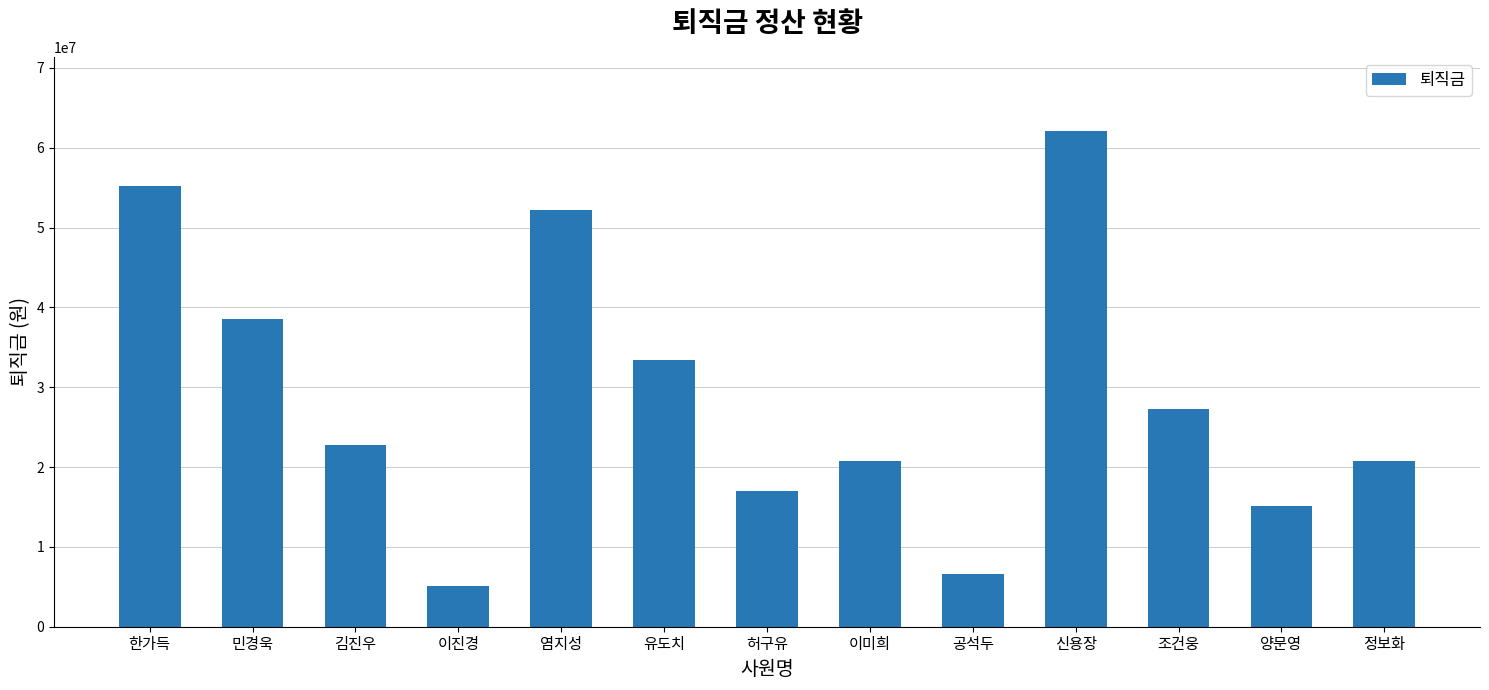

How many categories are shown in the chart?

13